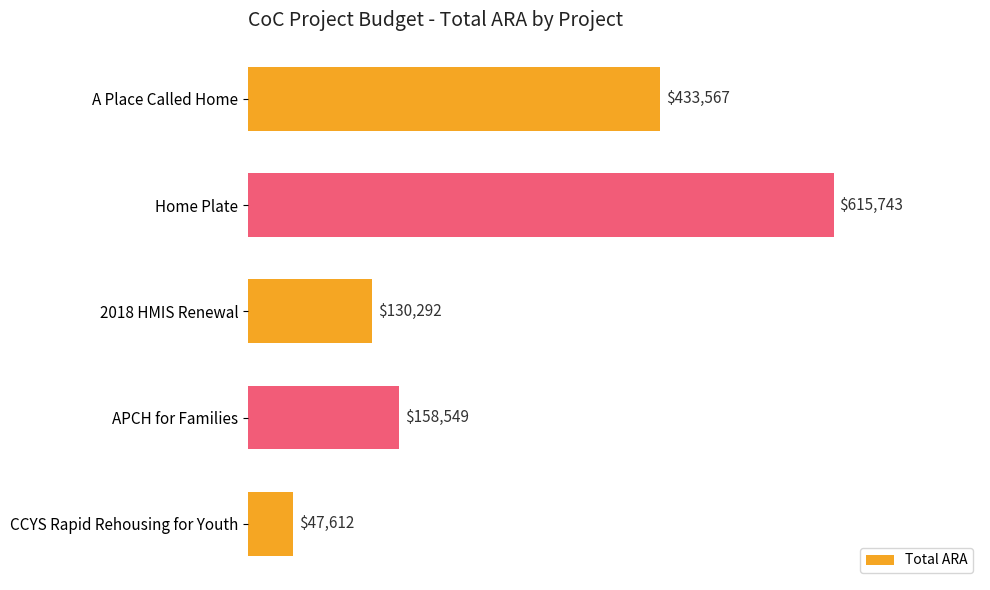

What is the difference between the maximum and minimum values?

568131